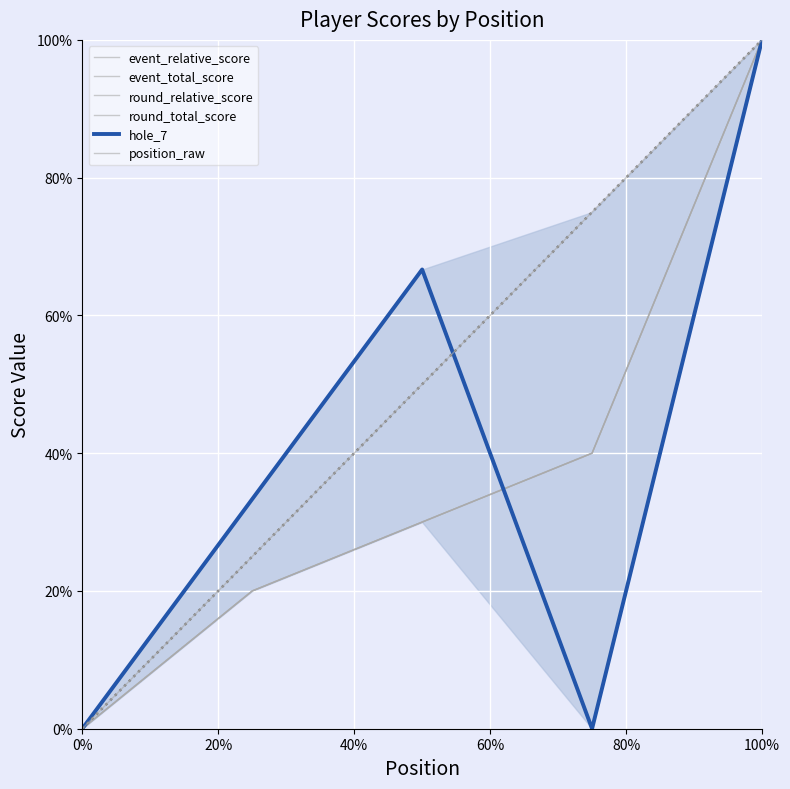

At how many categories does at least one series exceed 0?

4